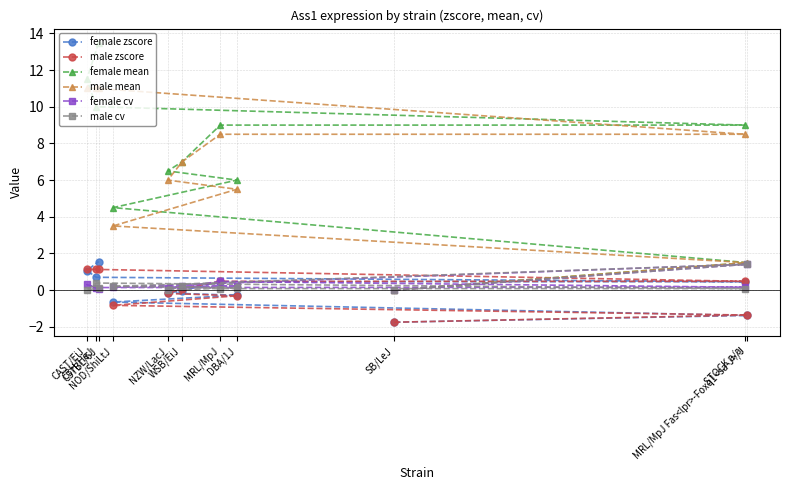

The male mean series shows 8.5 at MRL/MpJ. True or false?

True